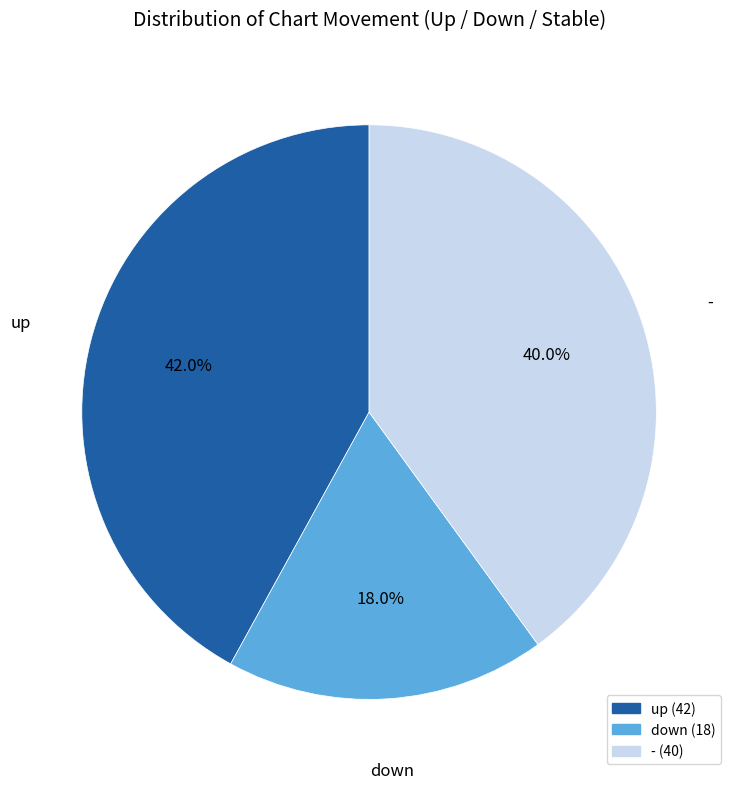

Which category has the smallest portion of the pie?

down